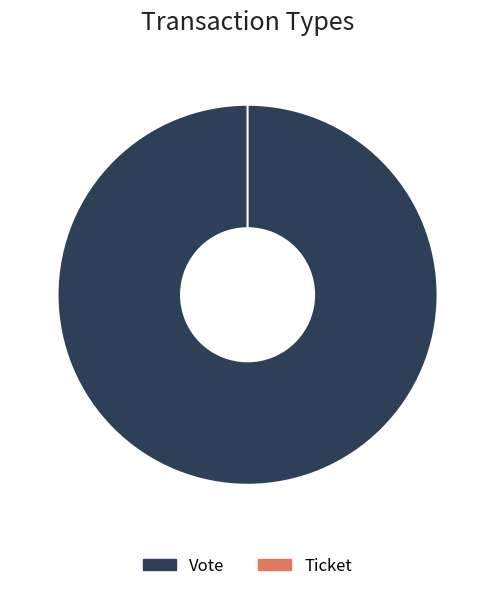

What percentage is the Vote slice, to the nearest percent?

100%